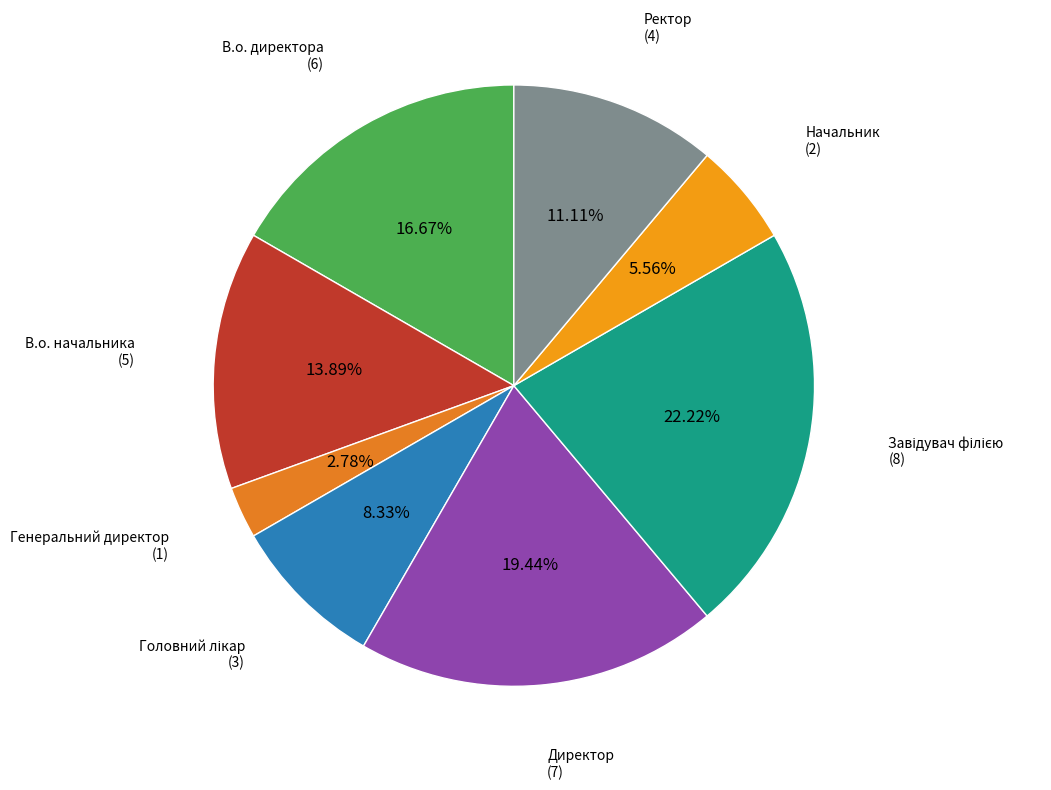

To the nearest percent, what is the average slice percentage?

12%